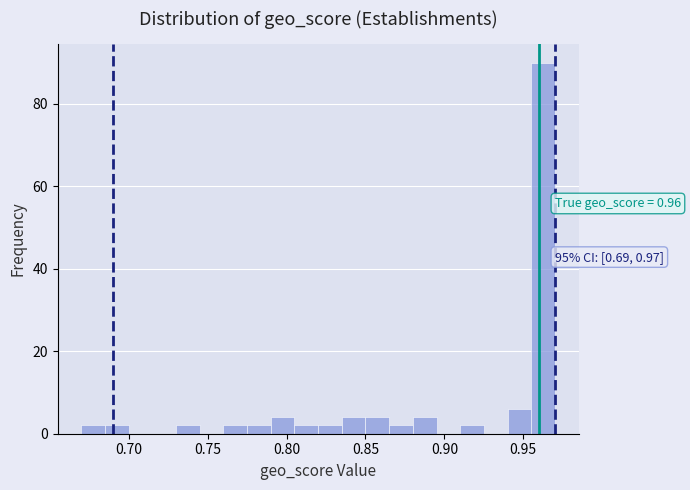

Around what value on the x-axis is the tallest bar? Give the approximate position of its centre, as read against the axis.

0.965